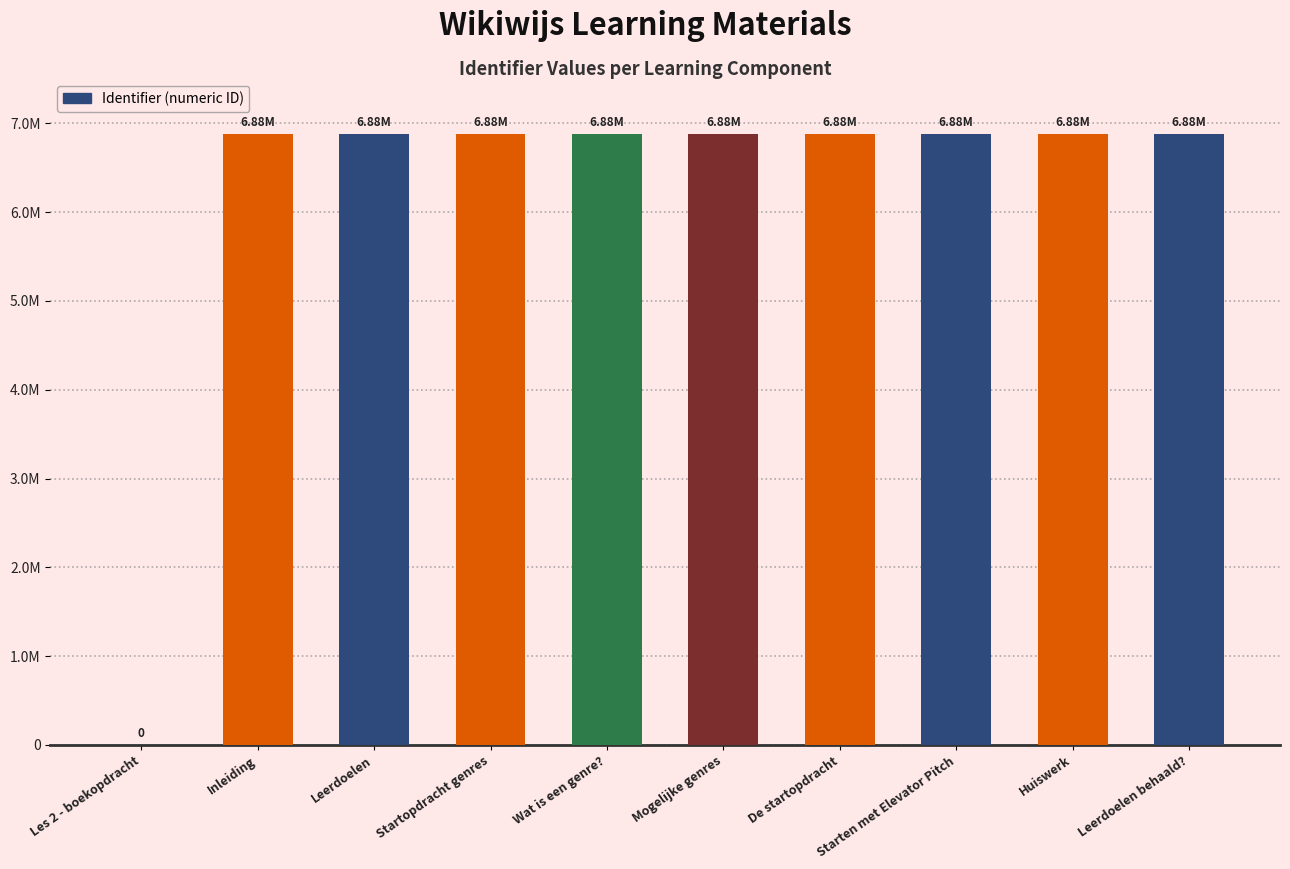

Between Leerdoelen and Startopdracht genres, which is larger?

Startopdracht genres